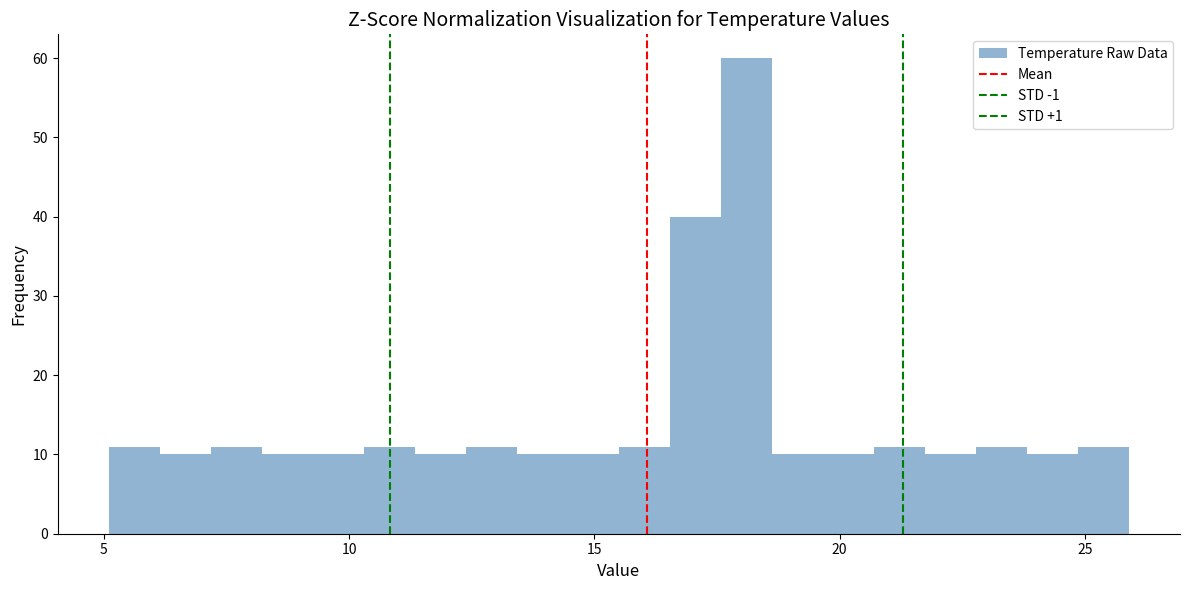

Around what value on the x-axis is the tallest bar? Give the approximate position of its centre, as read against the axis.

18.0